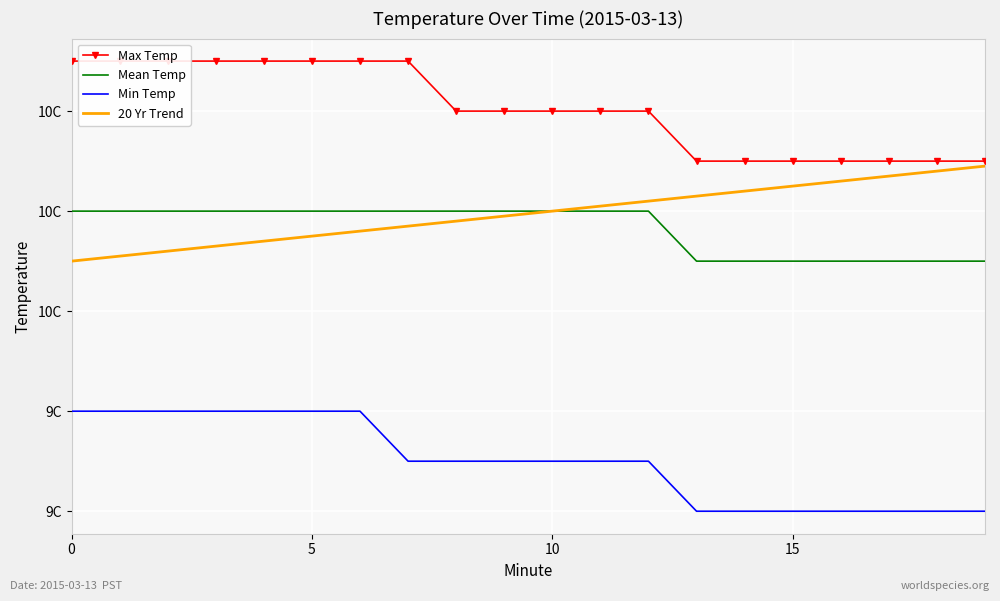

What is the value of the Mean Temp point at the 20th from the left?

9.7